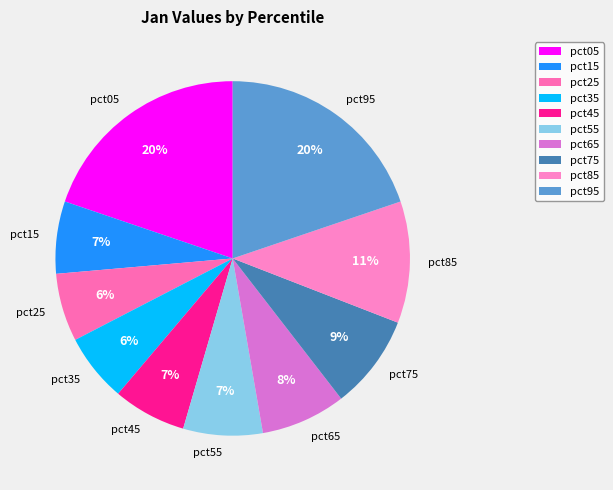

To the nearest percent, what is the combined percentage of pct25 and pct95?

26%